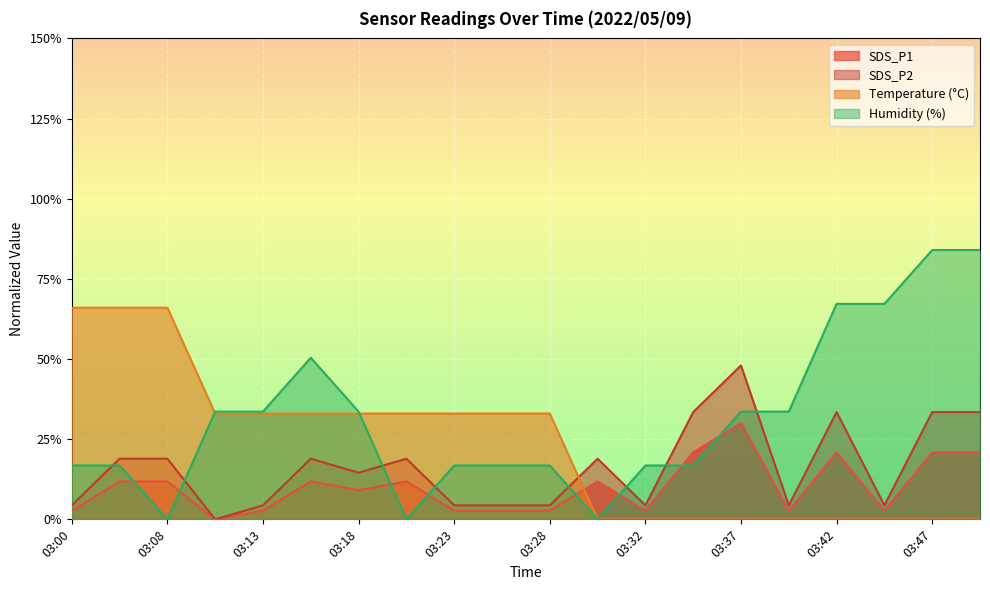

At which category does SDS_P1 reach its first local peak?

03:15